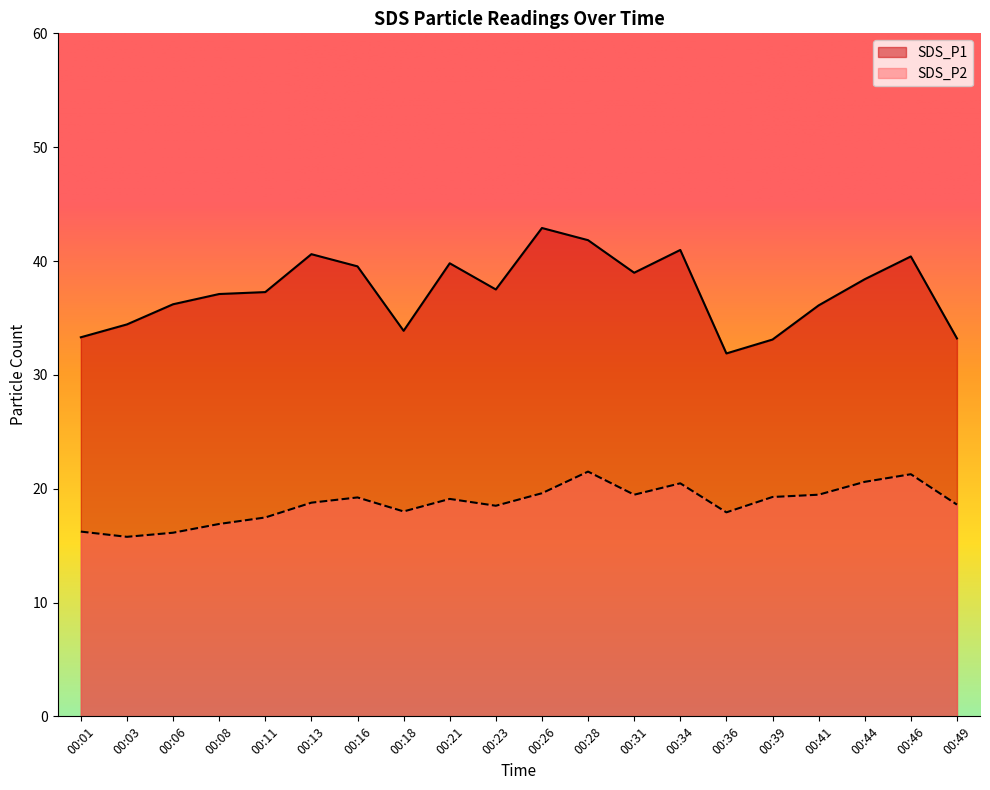

What is the maximum value for SDS_P1?

42.9